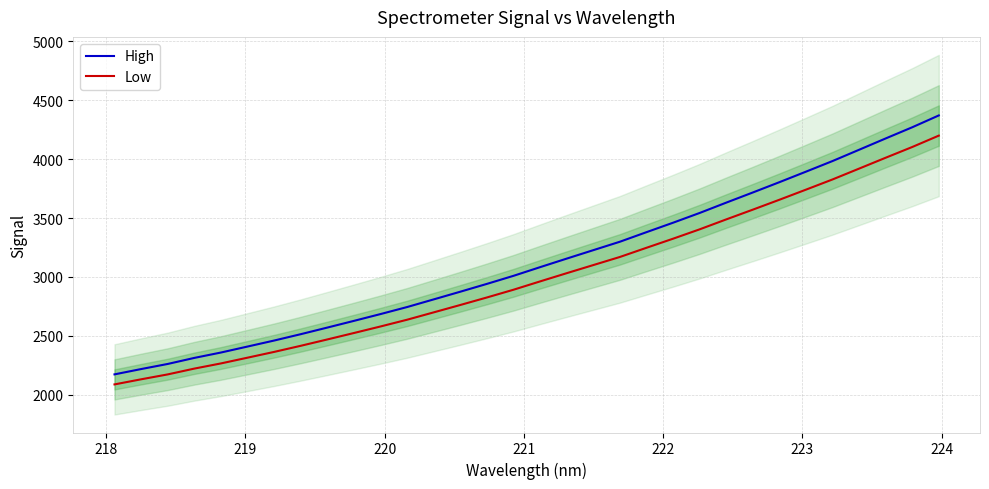

Count the number of categories in the chart.

32